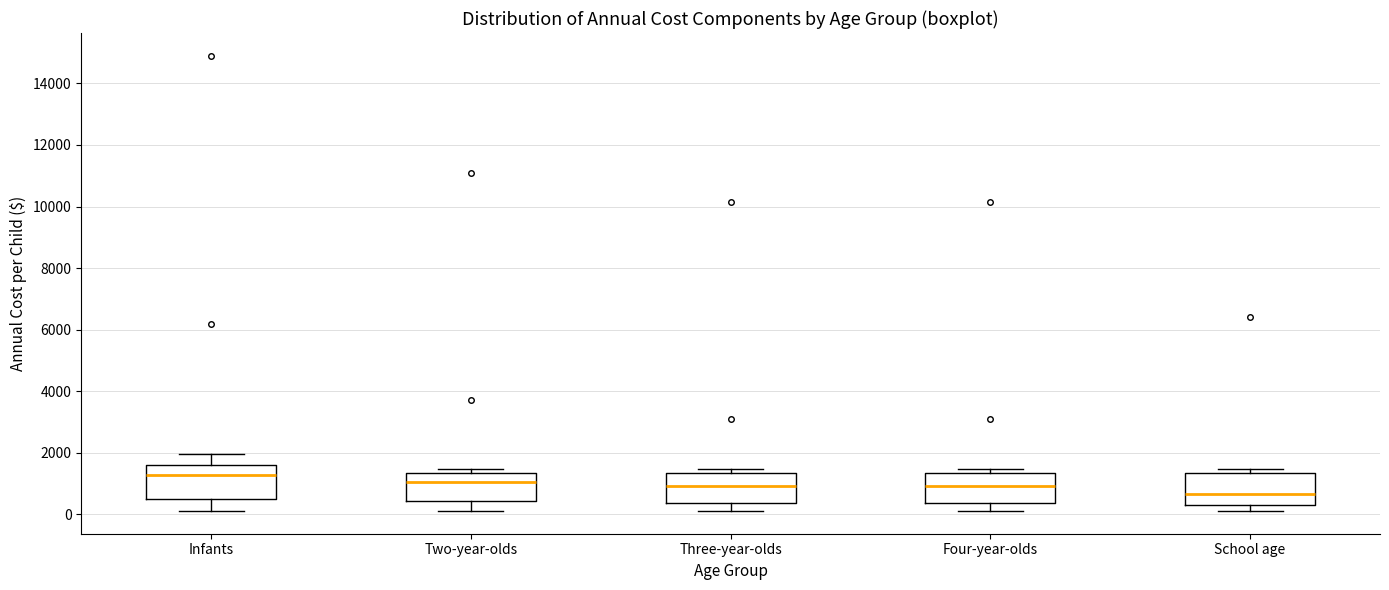

Reading left to right, read every box against the y-axis: the position of its median line, the range the box covers, and the ends of its whiskers. The values are not printed on the chart, so give them approximately, as read against the axis.

Infants: median 1200, box 600 to 1600, whiskers 200 to 2000
Two-year-olds: median 1000, box 400 to 1400, whiskers 200 to 1400 (just above the box's upper edge)
Three-year-olds: median 1000, box 400 to 1400, whiskers 200 to 1400 (just above the box's upper edge)
Four-year-olds: median 1000, box 400 to 1400, whiskers 200 to 1400 (just above the box's upper edge)
School age: median 600, box 400 to 1400, whiskers 200 to 1400 (just above the box's upper edge)